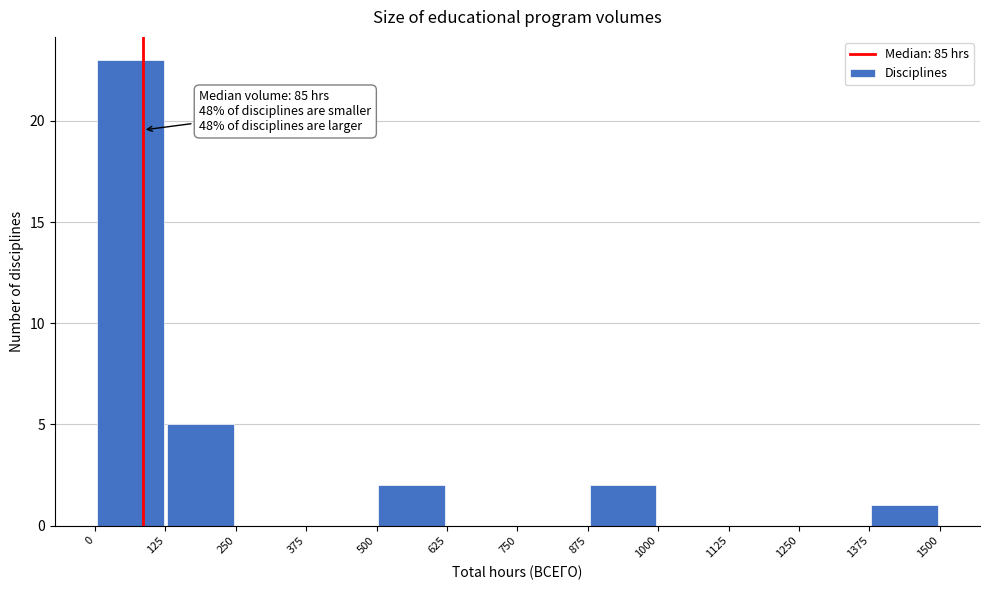

Over which range of the x-axis is the bar tallest?

0 to 125